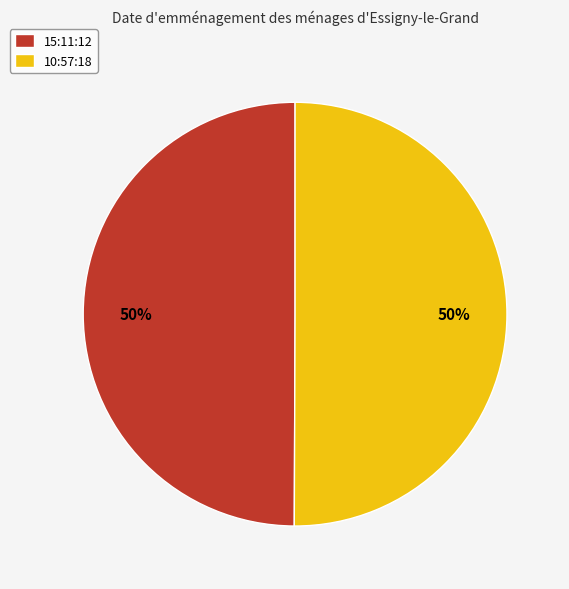

To the nearest percent, what percentage of the pie is 10:57:18?

50%